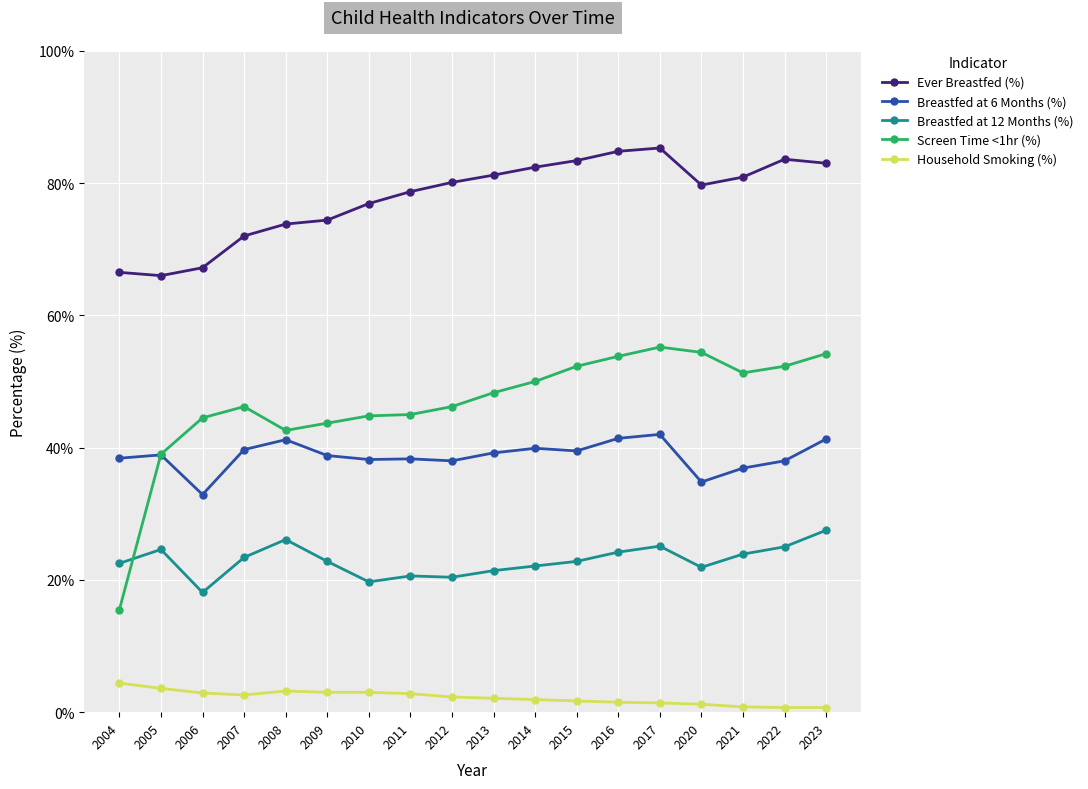

What is the highest value of the Breastfed at 6 Months (%) series?

42.0